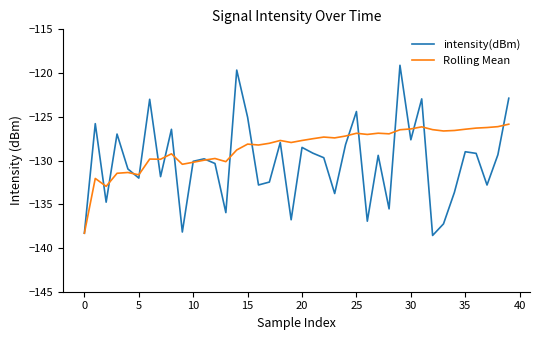

List the series in order of their overall mean, highest first.

Rolling Mean, intensity(dBm)